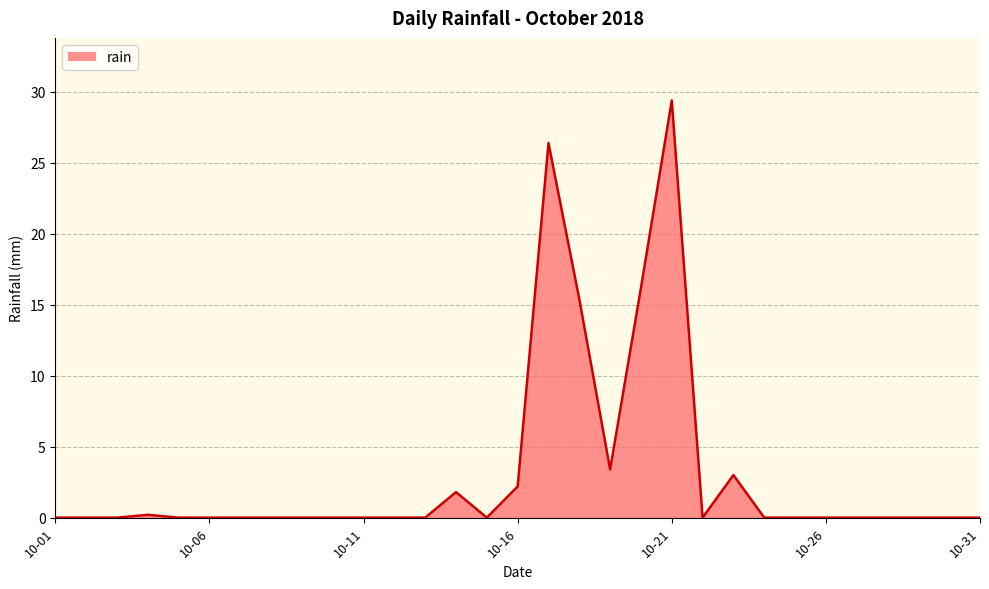

What is the maximum value shown in the chart?

29.4